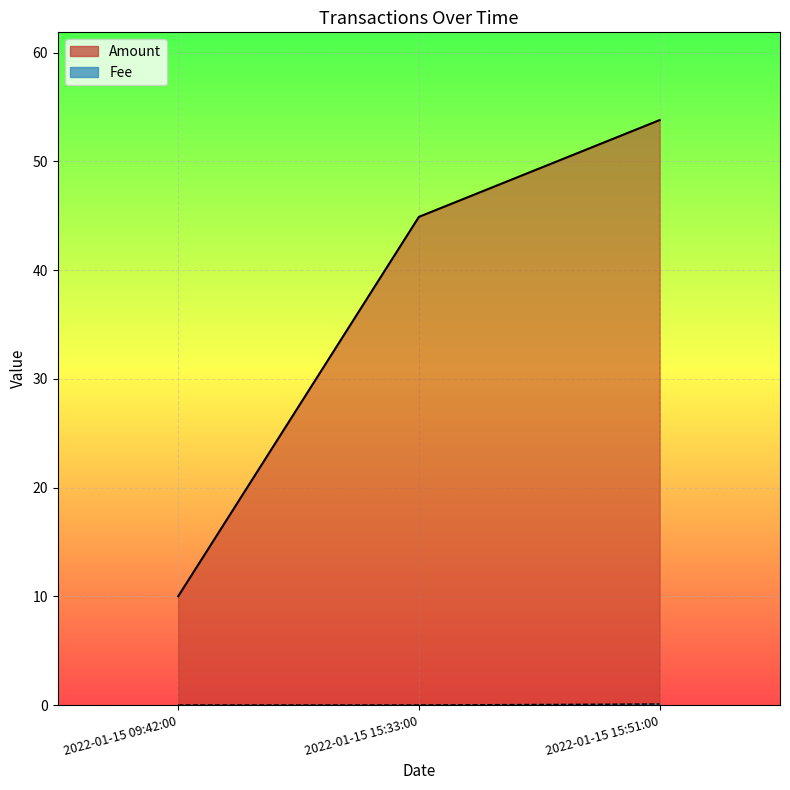

Which series has the largest range (max minus min)?

Fee